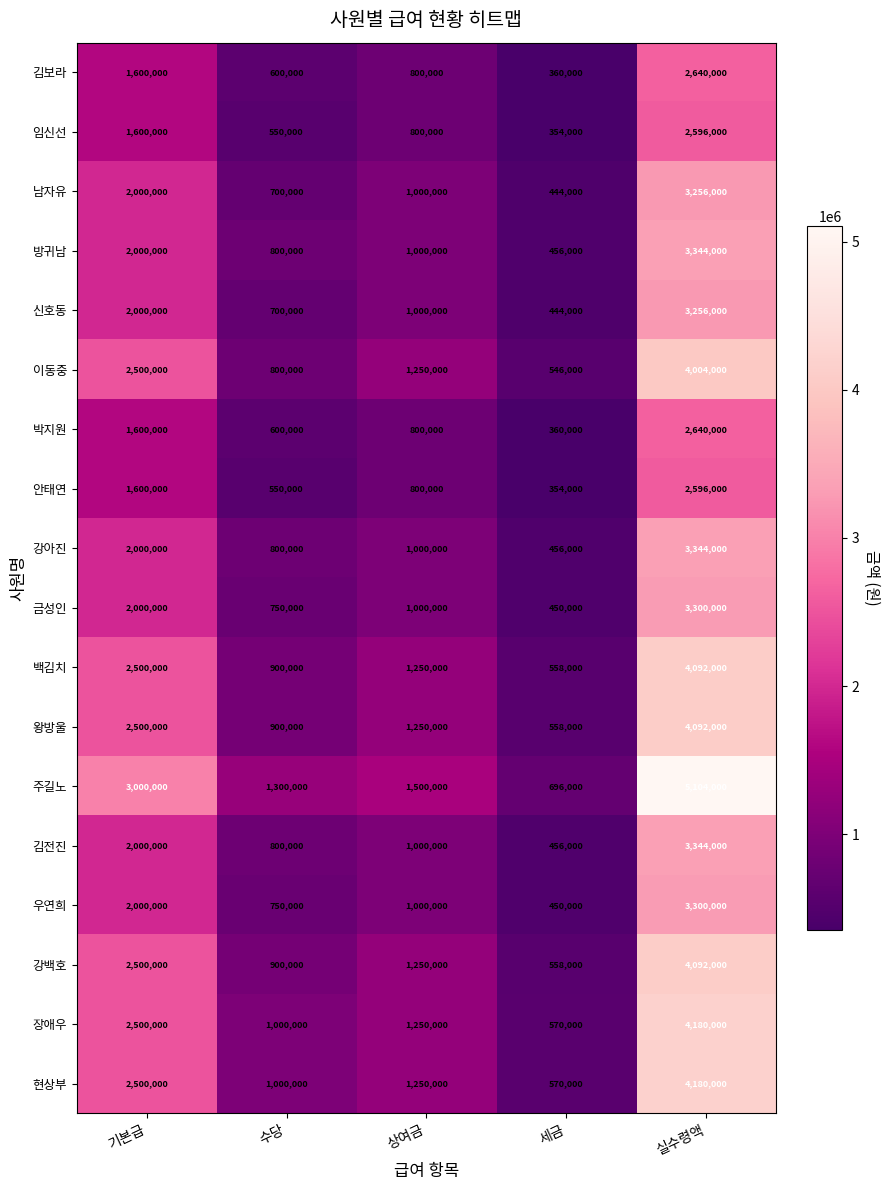

How many series are shown in this chart?

18